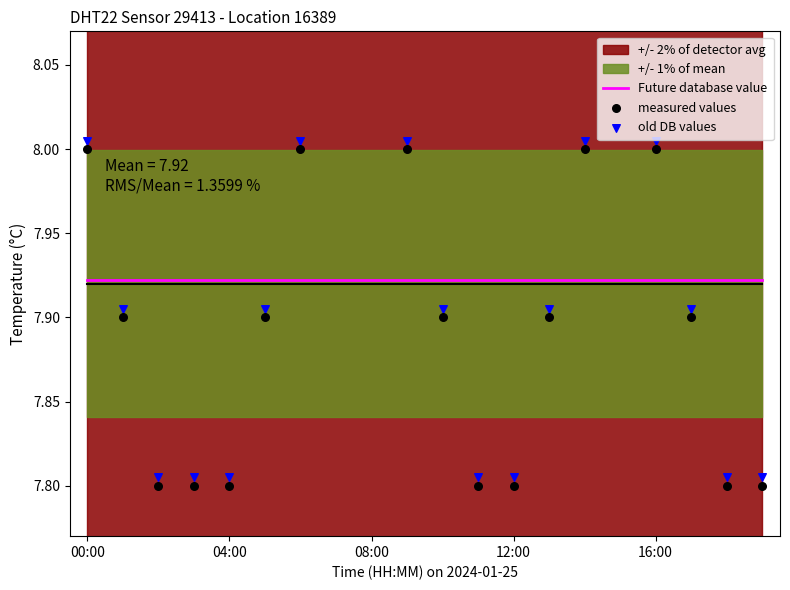

At how many categories does at least one series exceed 7?

20